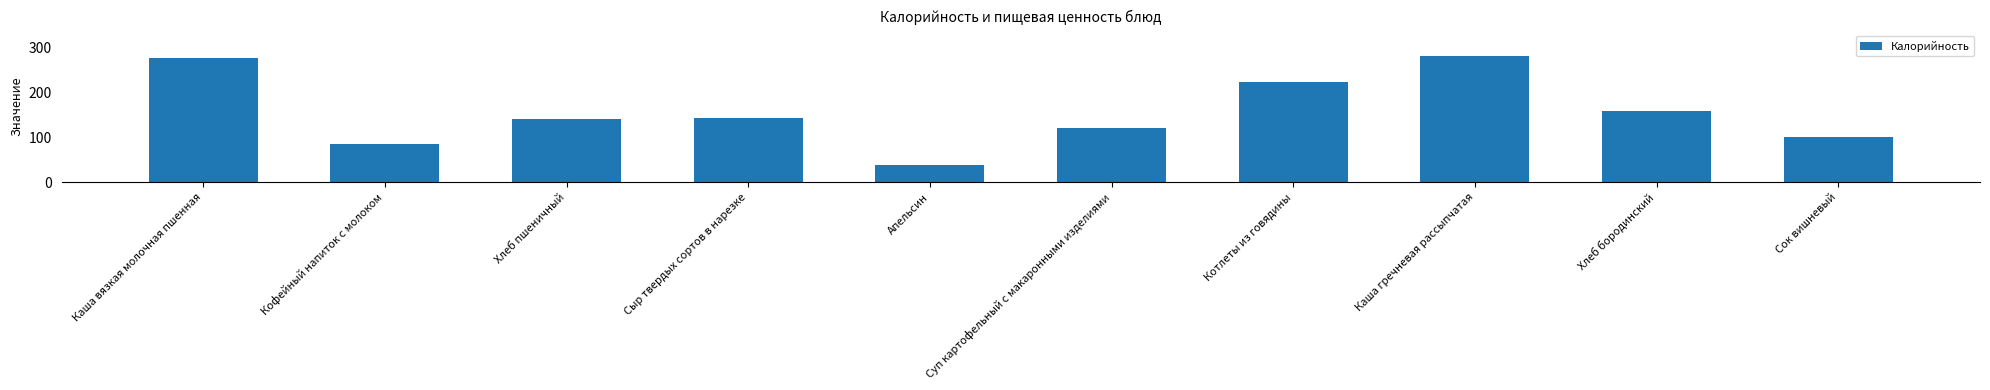

At which label is the value closest to 159?

Хлеб бородинский